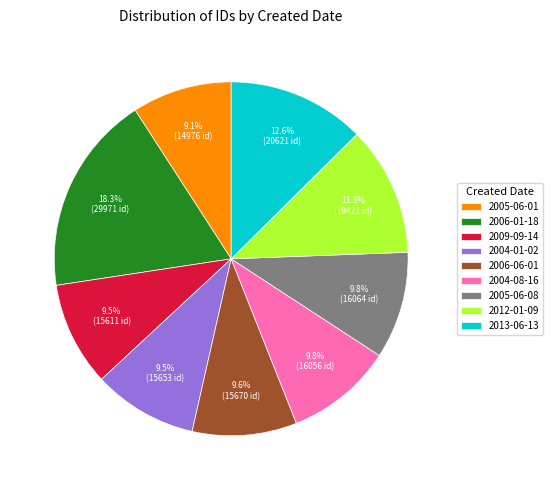

Is there any slice that represents more than half of the pie?

No